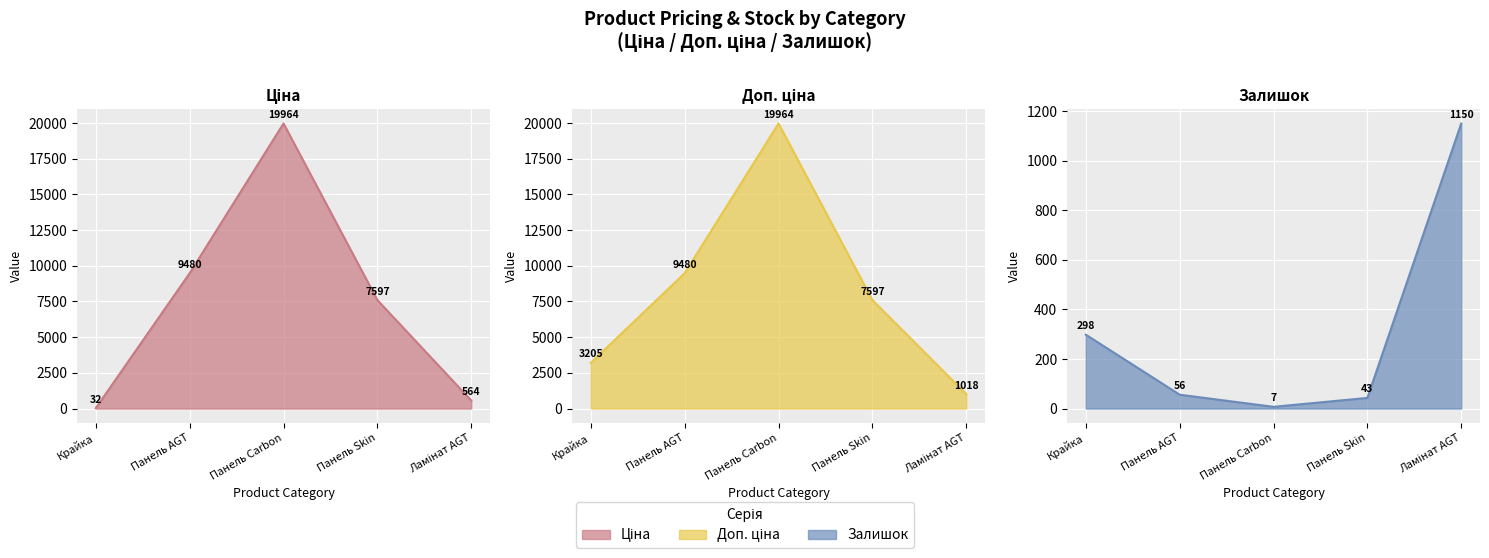

How many values in the Доп. ціна series exceed 7596?

3